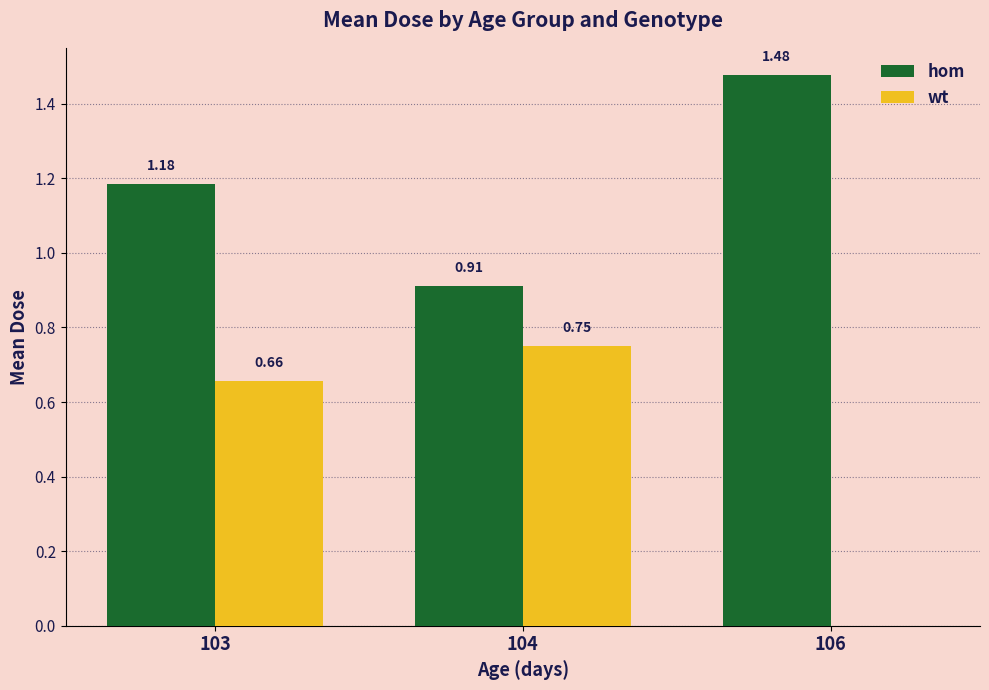

At which category is the sum across all series the highest?

103